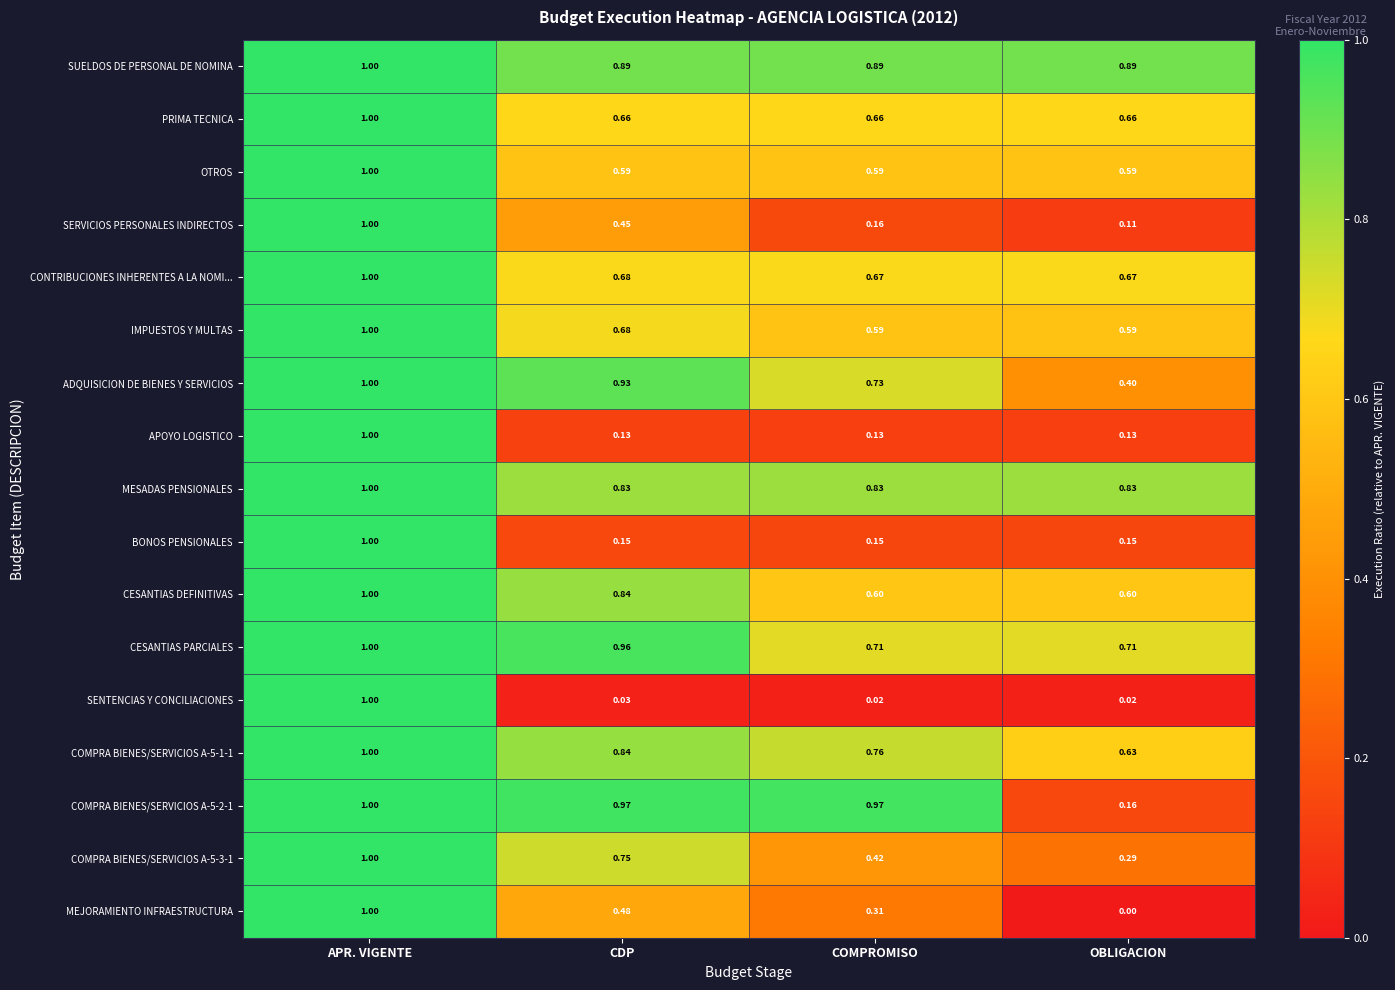

At which category does the chart reach its minimum across all series?

OBLIGACION